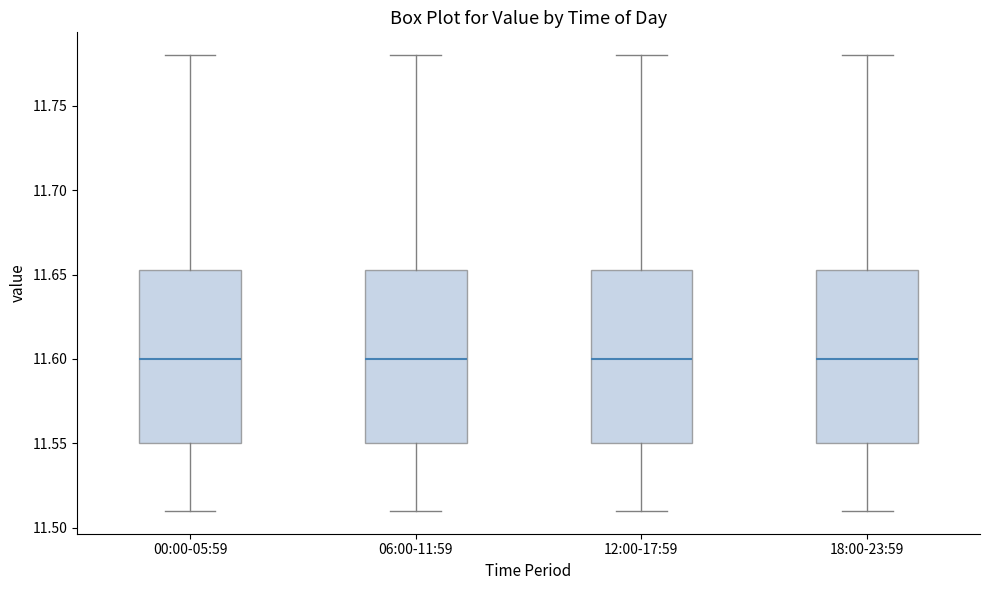

Where is the lower edge of the box for 12:00-17:59 on the y-axis? The values are not printed on the chart, so give them approximately, as read against the axis.

11.550